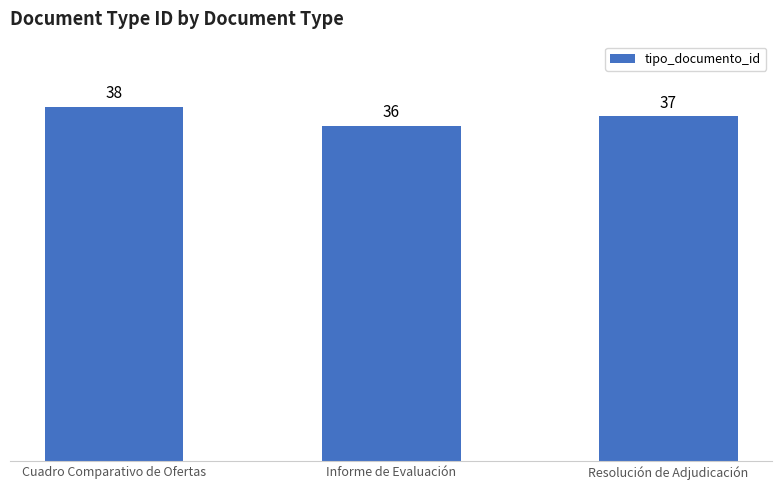

Rank the categories by value from highest to lowest.

Cuadro Comparativo de Ofertas, Resolución de Adjudicación, Informe de Evaluación